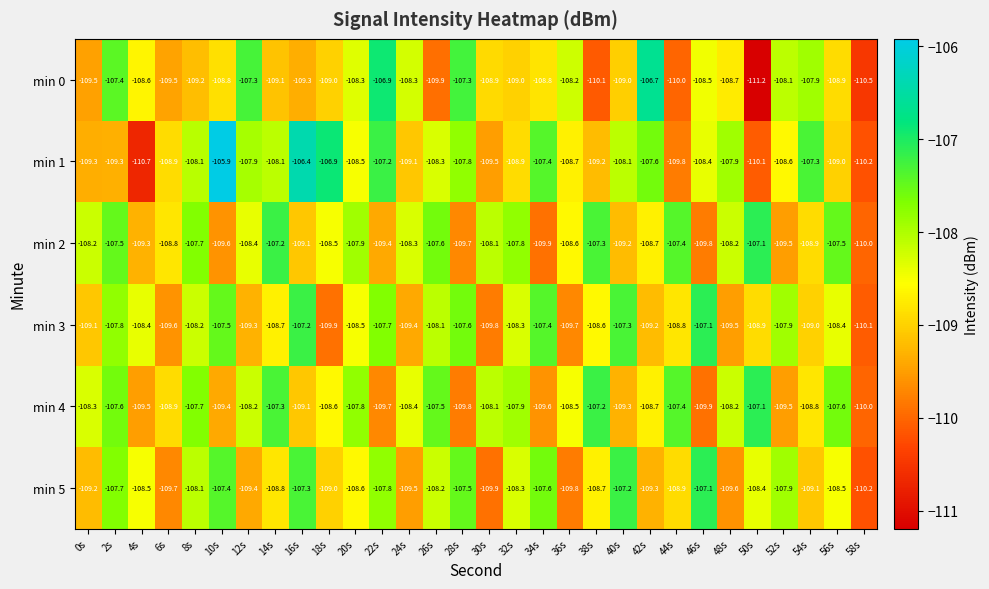

Count the number of data series in this chart.

6